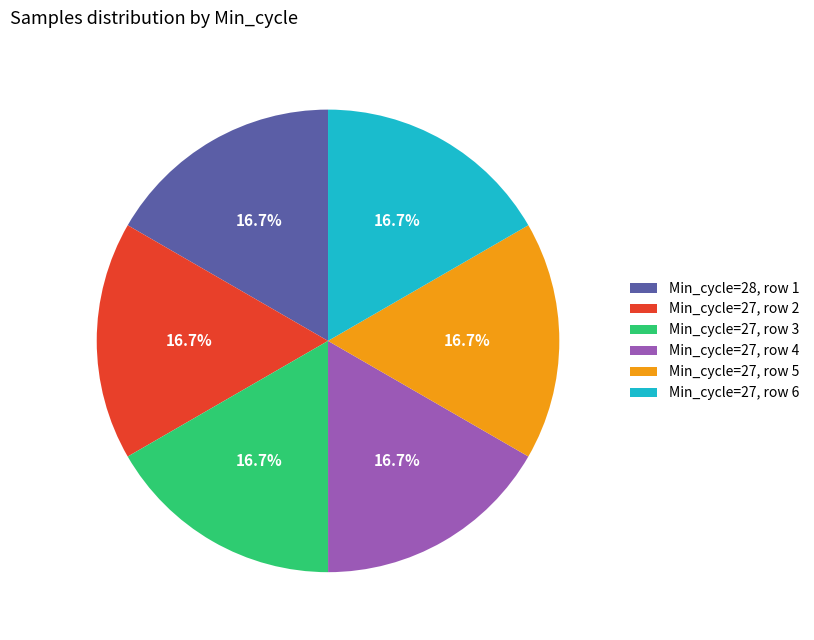

Is there any slice that represents more than half of the pie?

No